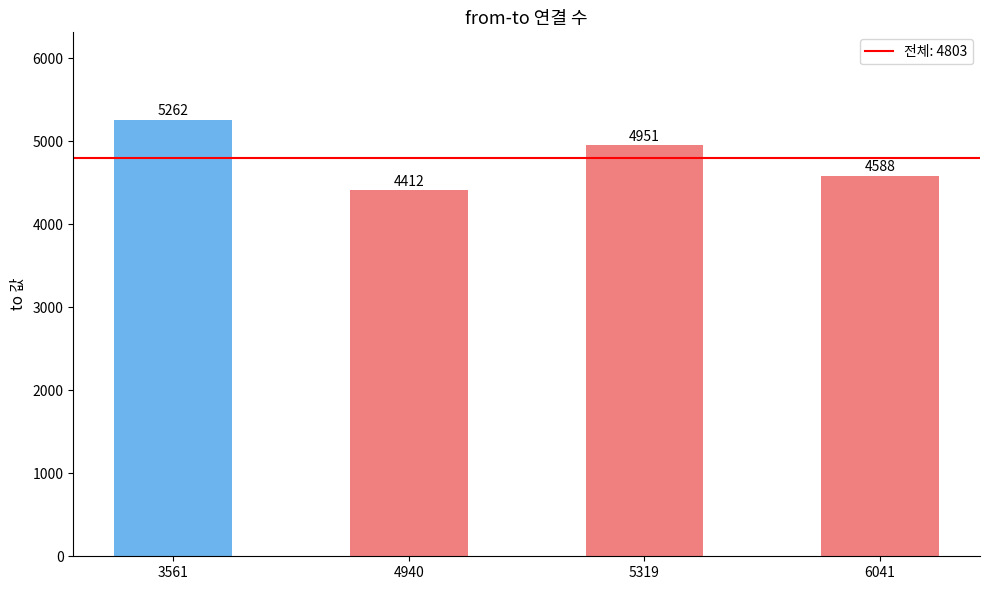

Does the chart contain stacked bars?

No